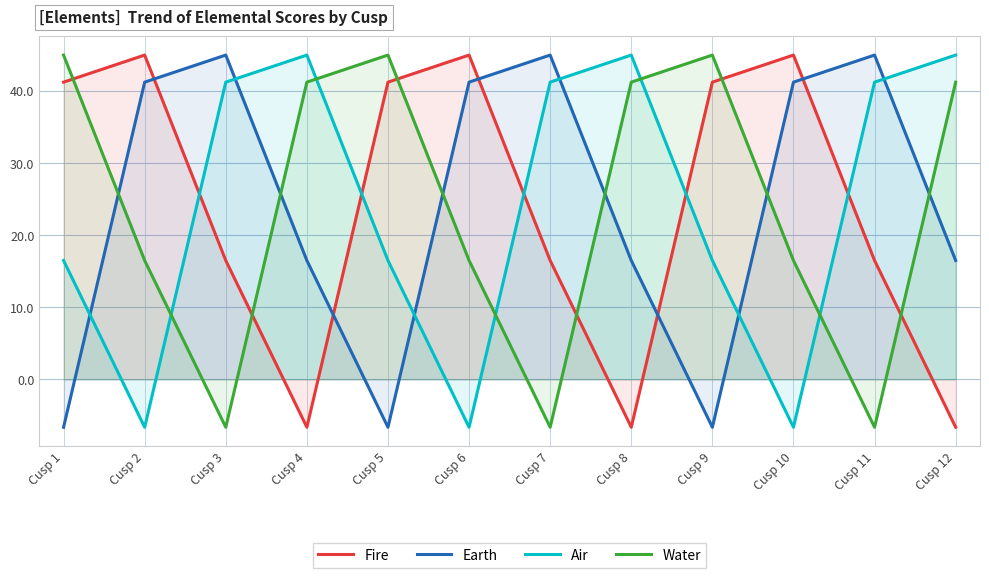

How many positive values does the Air series have?

9